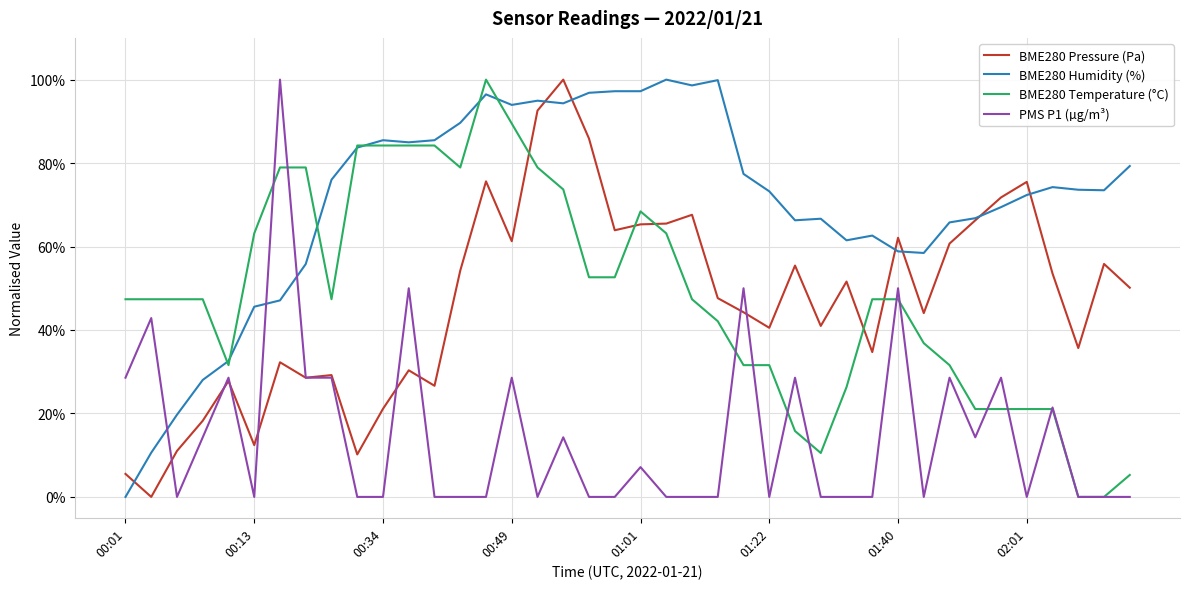

True or false: BME280 Humidity (%) has more than 2 interior local peaks.

True